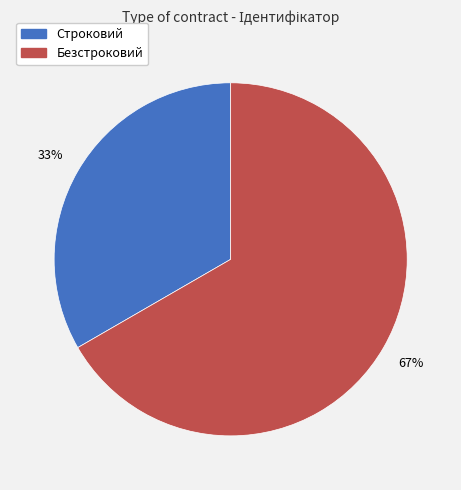

To the nearest percent, what portion does Безстроковий represent?

67%